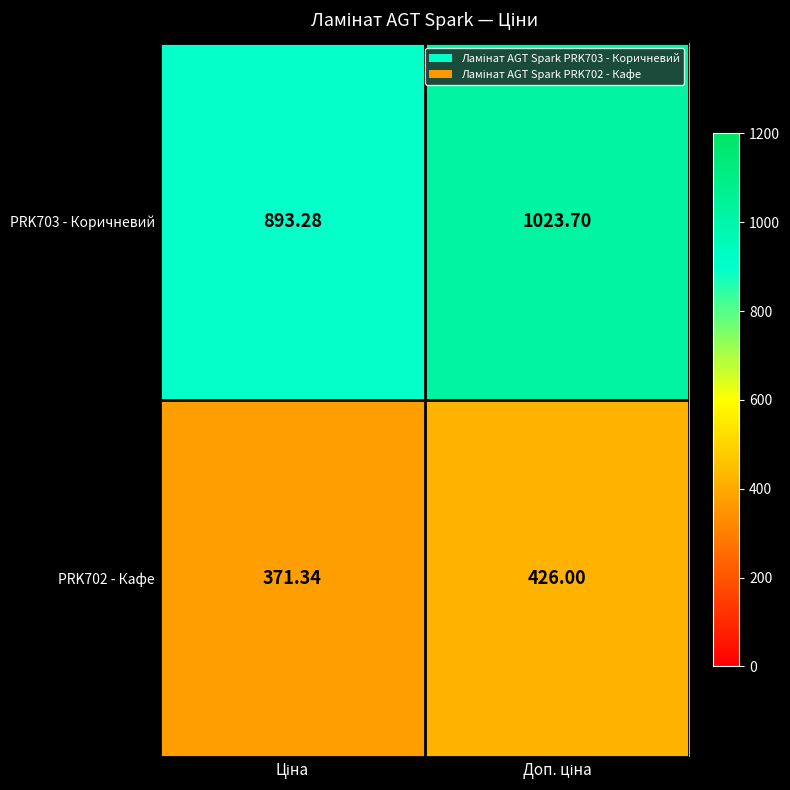

At which category is the sum across all series the highest?

Доп. ціна